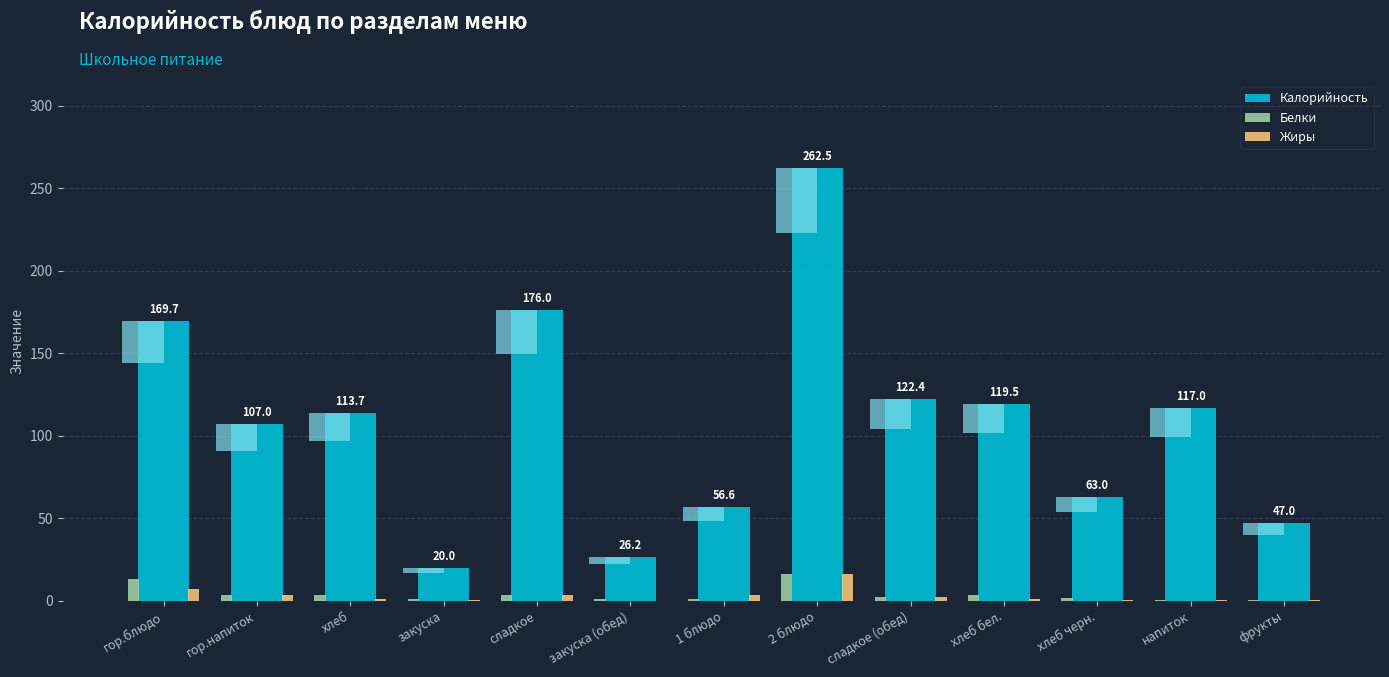

What is the label of the 10th bar from the left?

хлеб бел.